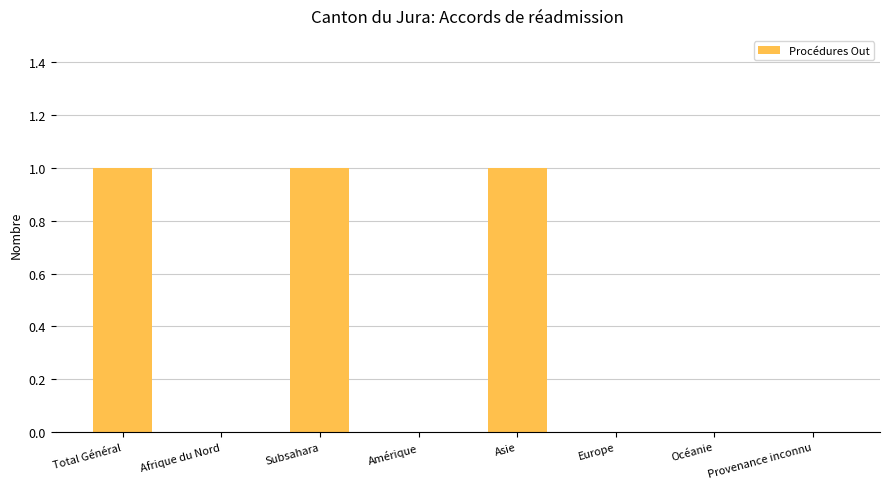

Reading left to right, extract all data points from this chart.

Total Général=1	Afrique du Nord=0	Subsahara=1	Amérique=0	Asie=1	Europe=0	Océanie=0	Provenance inconnu=0